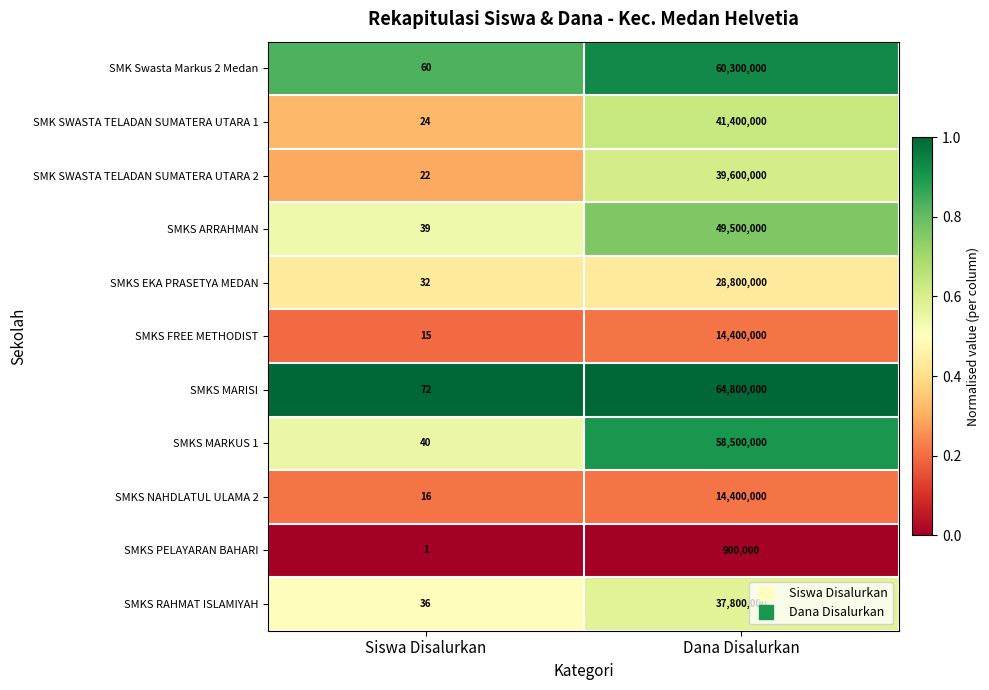

Rank the categories by SMK SWASTA TELADAN SUMATERA UTARA 1 value from lowest to highest.

Siswa Disalurkan, Dana Disalurkan